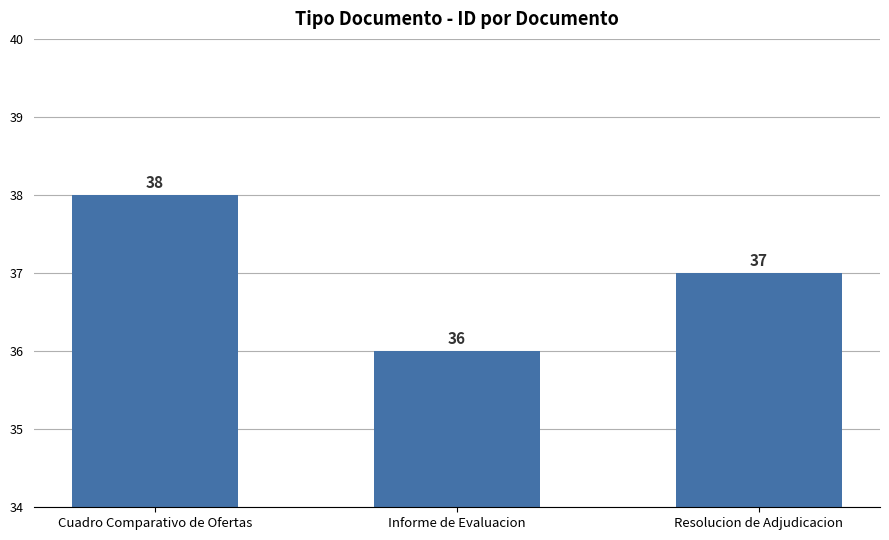

How many values are below 37?

1